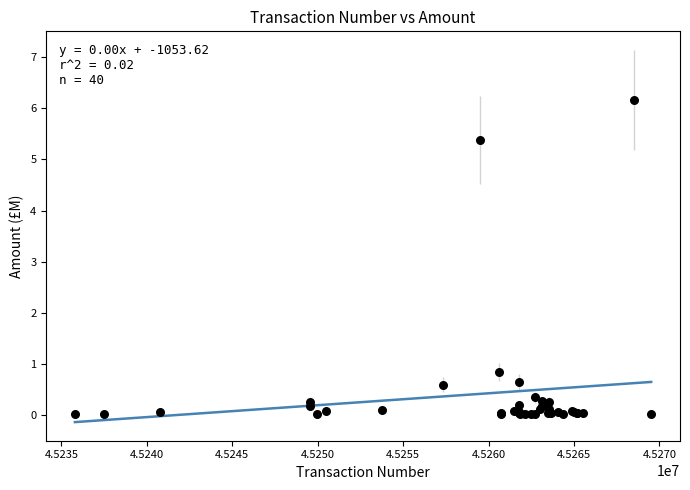

What Y value in the scatter plot is closest to 3?

0.8